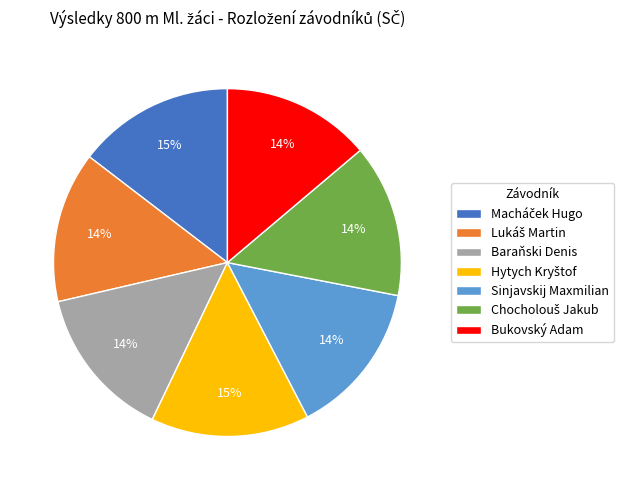

Does Bukovský Adam represent more than half of the total?

No